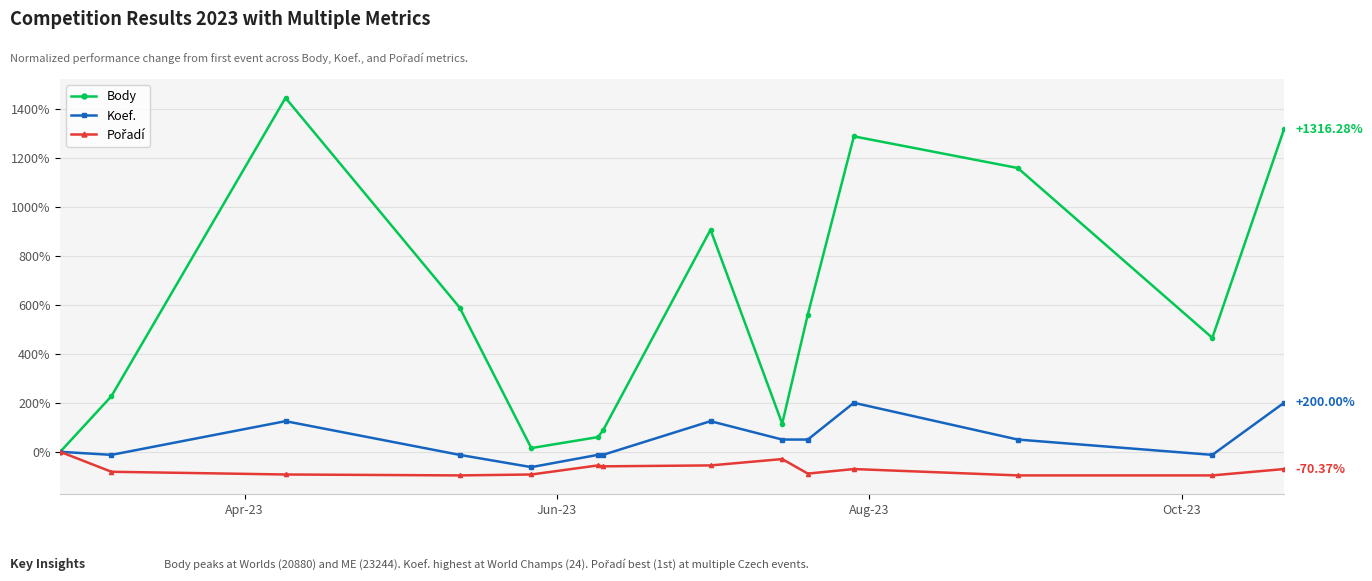

Which series has the largest total across all categories?

Body